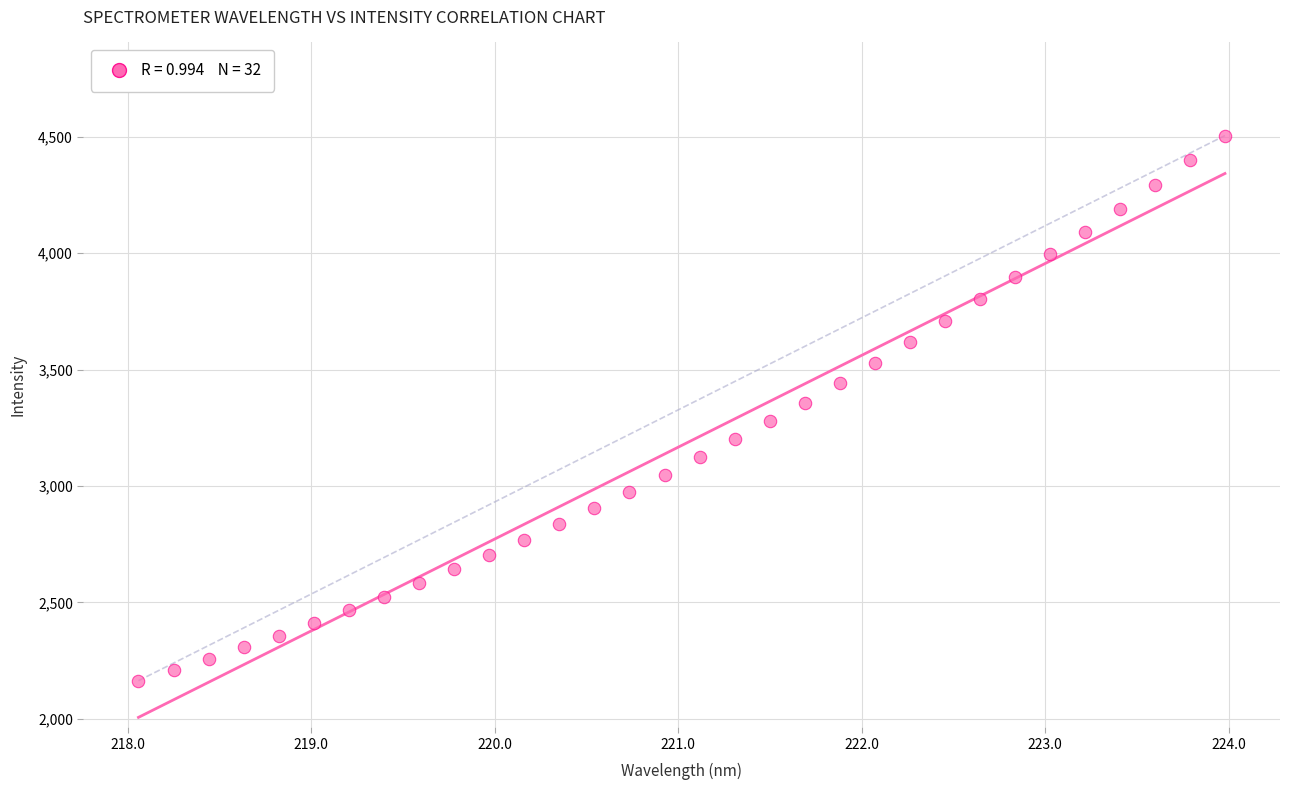

What is the range of X values (max minus min)?

5.9